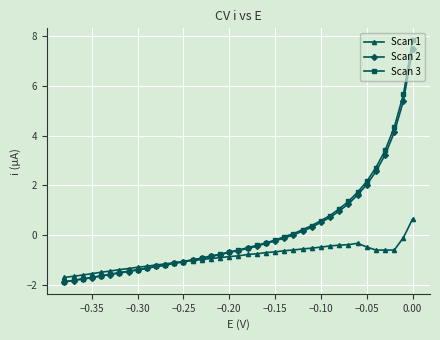

What are all the series names shown in the legend?

Scan 1, Scan 2, Scan 3